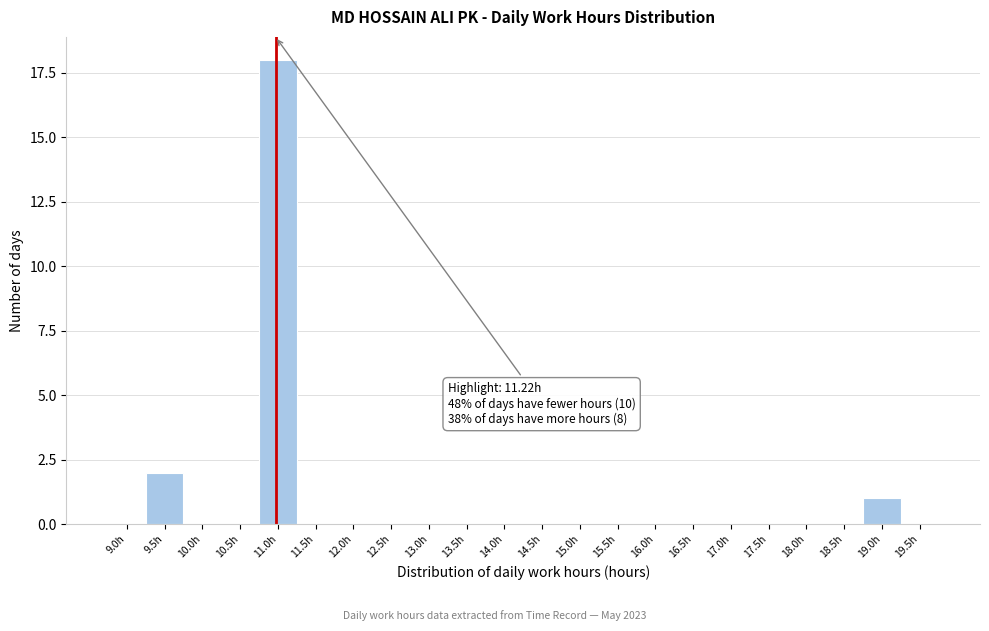

Reading left to right, transcribe all the data shown in this chart.

9.0h=0	9.5h=2	10.0h=0	10.5h=0	11.0h=18	11.5h=0	12.0h=0	12.5h=0	13.0h=0	13.5h=0	14.0h=0	14.5h=0	15.0h=0	15.5h=0	16.0h=0	16.5h=0	17.0h=0	17.5h=0	18.0h=0	18.5h=0	19.0h=1	19.5h=0